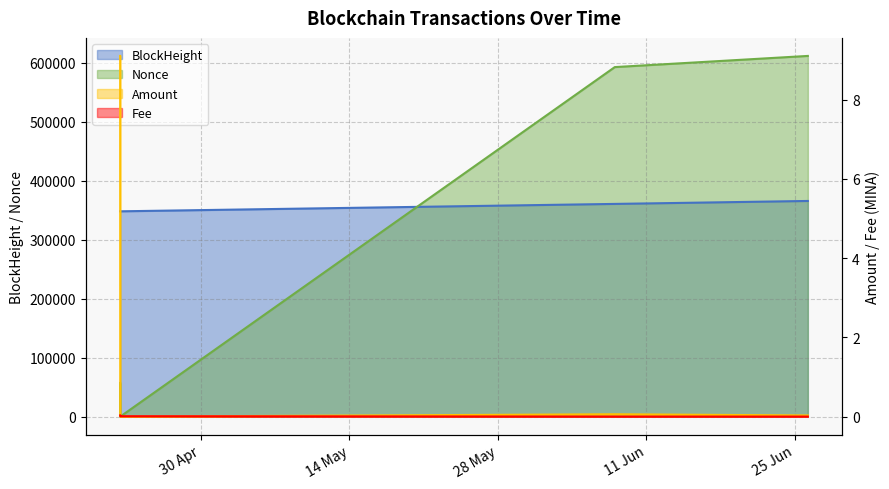

List the series in order of their peak value, lowest first.

Fee, Amount, BlockHeight, Nonce